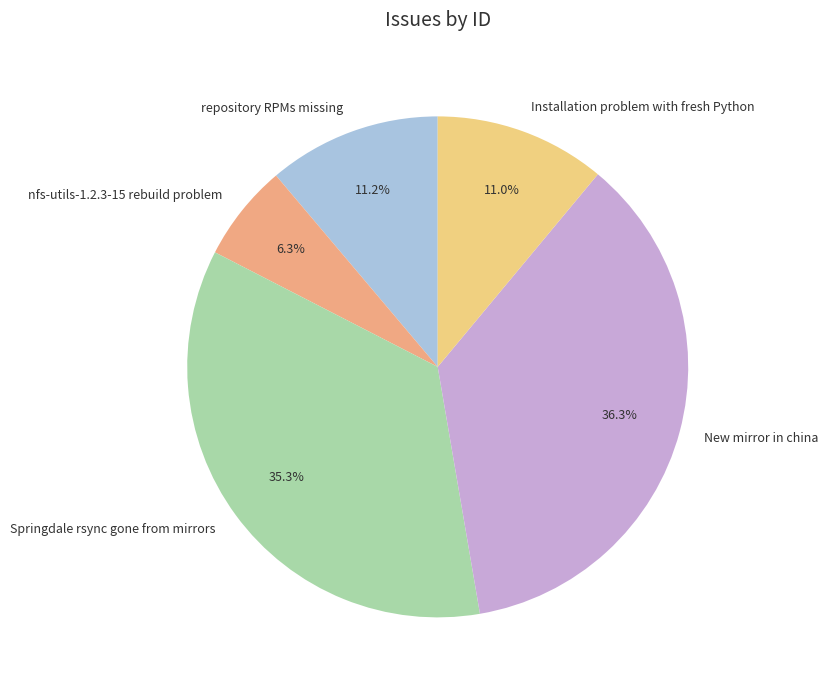

Which has a higher value, nfs-utils-1.2.3-15 rebuild problem or New mirror in china?

New mirror in china